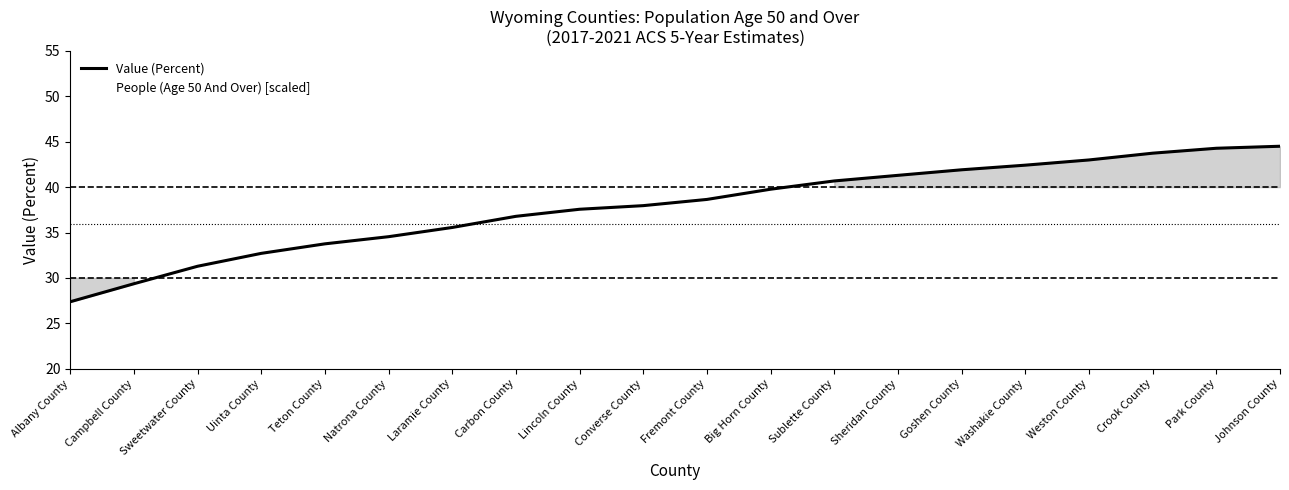

At Lincoln County, list the series in order from smallest to largest.

People (Age 50 And Over) [scaled], Value (Percent)